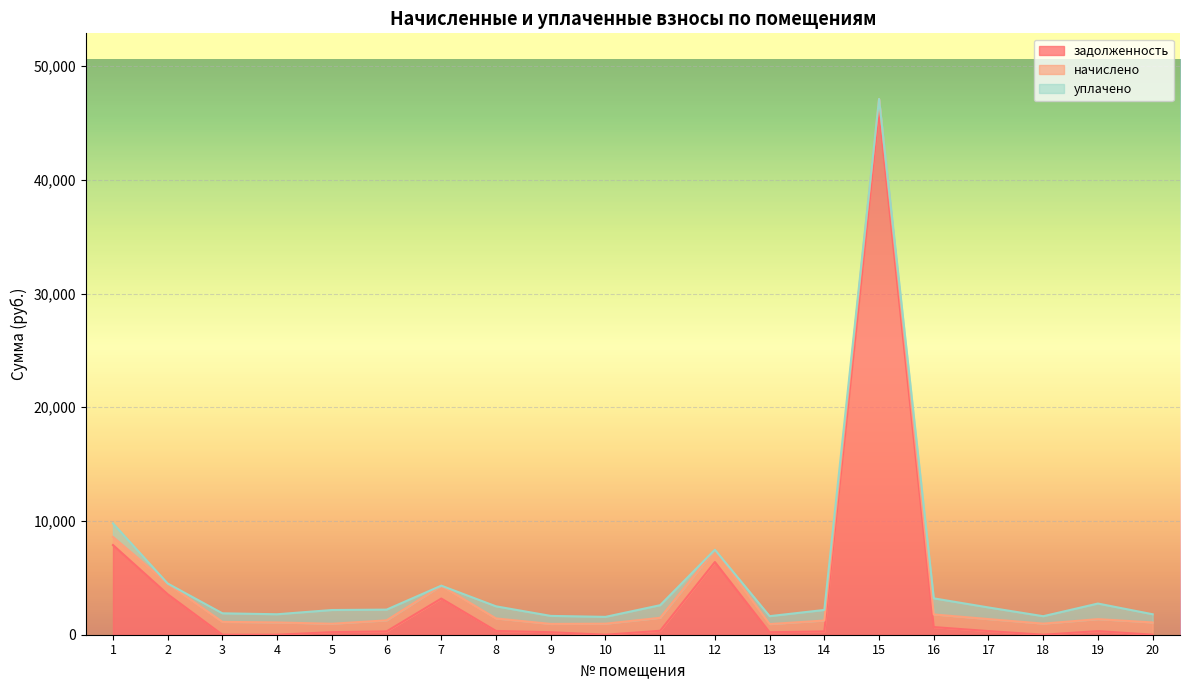

Rank the series at 9 from lowest to highest value.

задолженность, уплачено, начислено